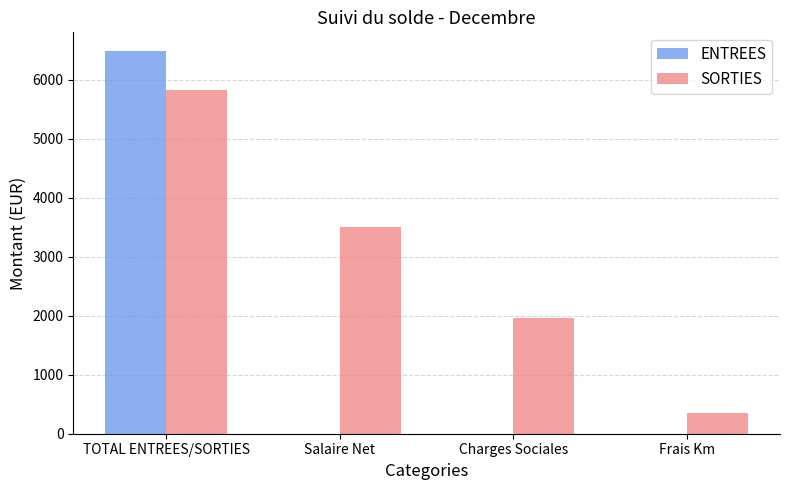

The value of ENTREES at Salaire Net is 3452.7. True or false?

False